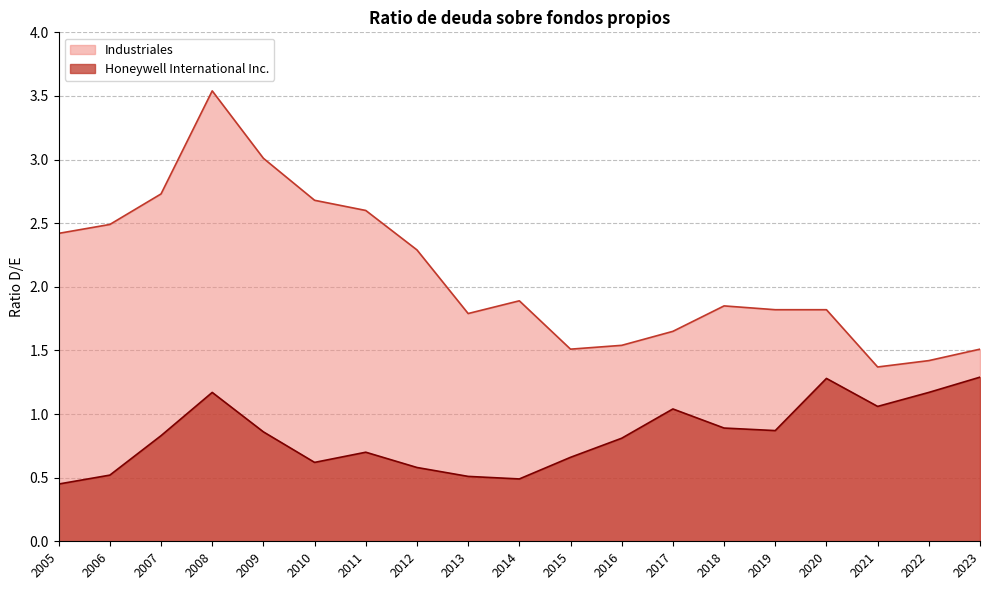

Reading right to left, transcribe all the data shown in this chart.

Honeywell International Inc.: 2005=0.5	2006=0.5	2007=0.8	2008=1.2	2009=0.9	2010=0.6	2011=0.7	2012=0.6	2013=0.5	2014=0.5	2015=0.7	2016=0.8	2017=1.0	2018=0.9	2019=0.9	2020=1.3	2021=1.1	2022=1.2	2023=1.3
Industriales: 2005=2.4	2006=2.5	2007=2.7	2008=3.5	2009=3.0	2010=2.7	2011=2.6	2012=2.3	2013=1.8	2014=1.9	2015=1.5	2016=1.5	2017=1.6	2018=1.9	2019=1.8	2020=1.8	2021=1.4	2022=1.4	2023=1.5